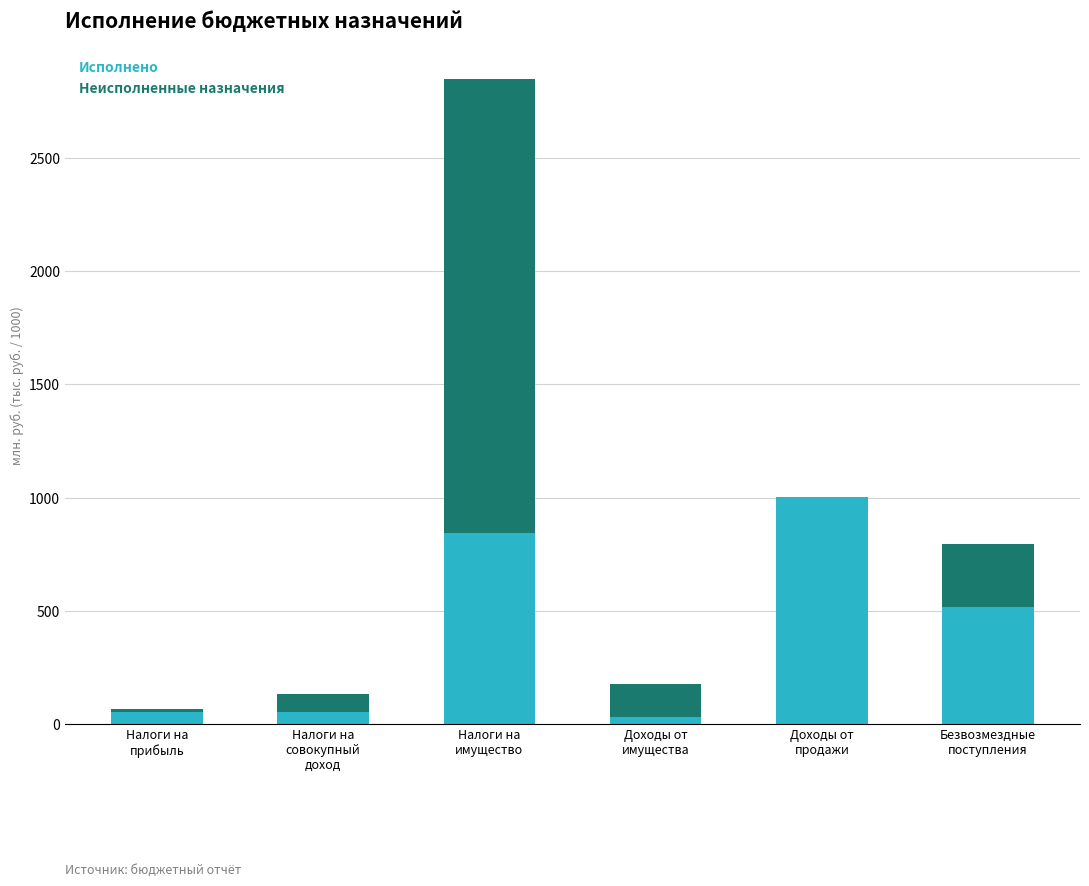

How many categories are shown in the chart?

6